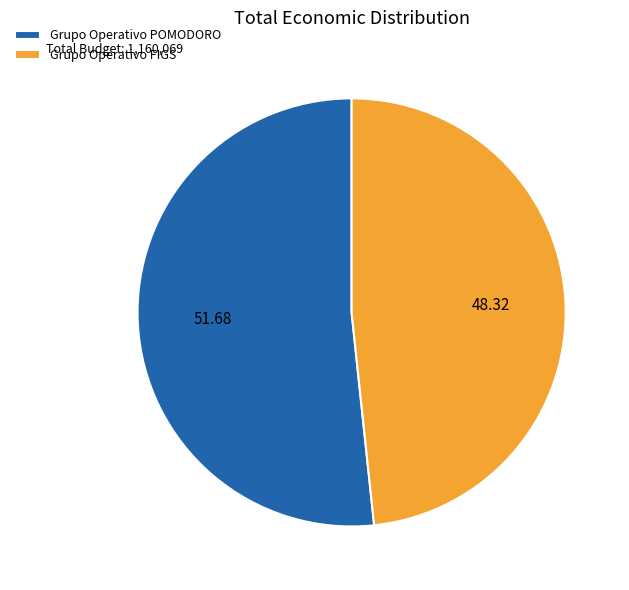

Which has a higher value, Grupo Operativo POMODORO or Grupo Operativo FIGS?

Grupo Operativo POMODORO